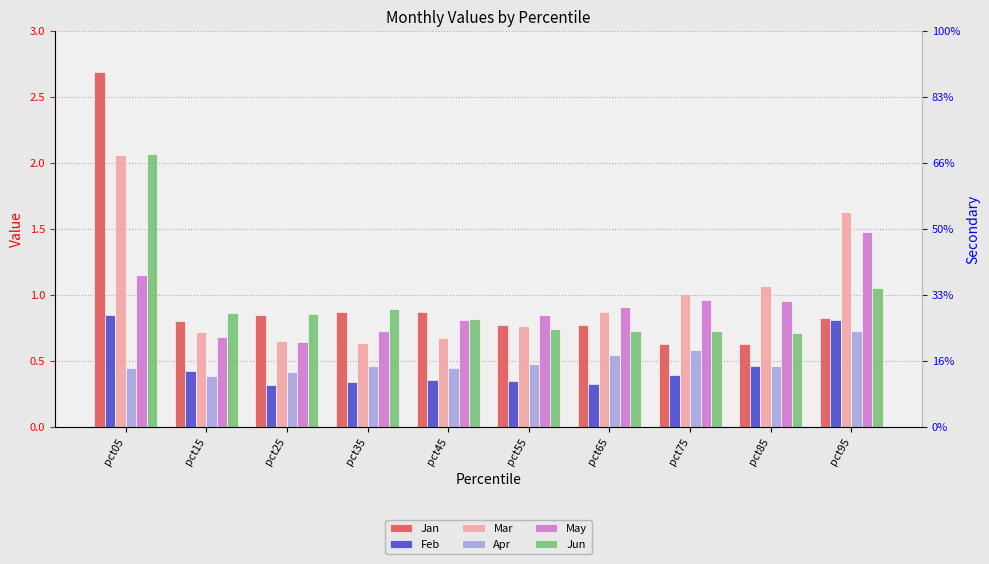

At which label is Jan closest to 1?

pct35